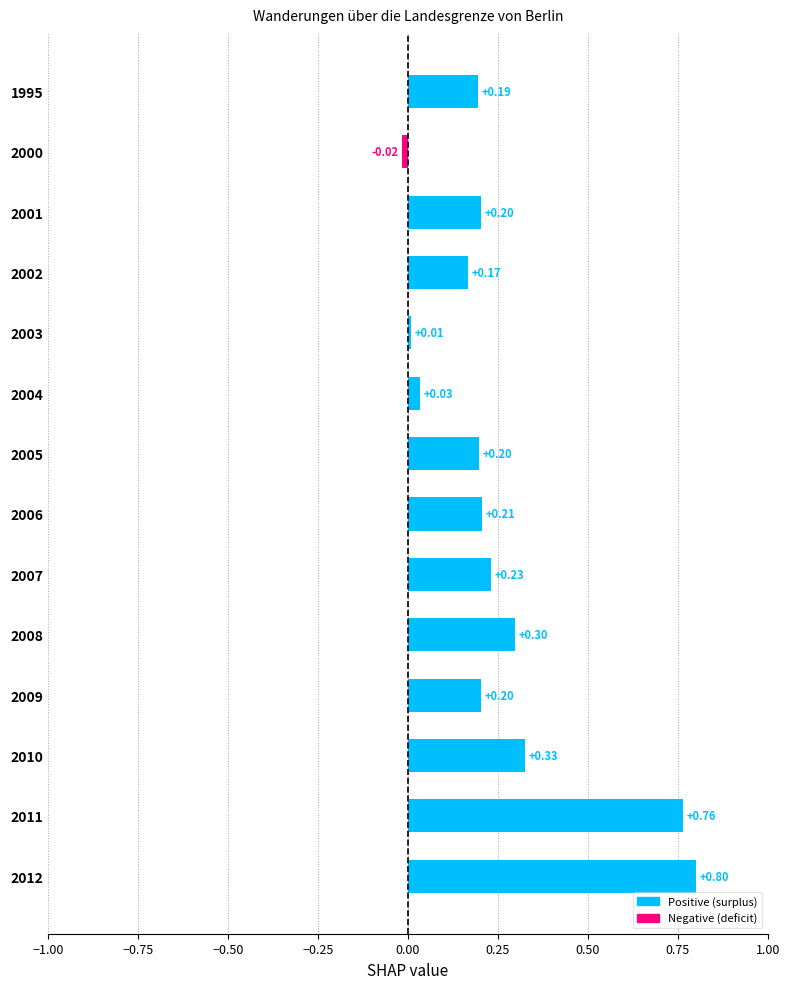

What is the change in value from 2008 to 2000?

-0.3